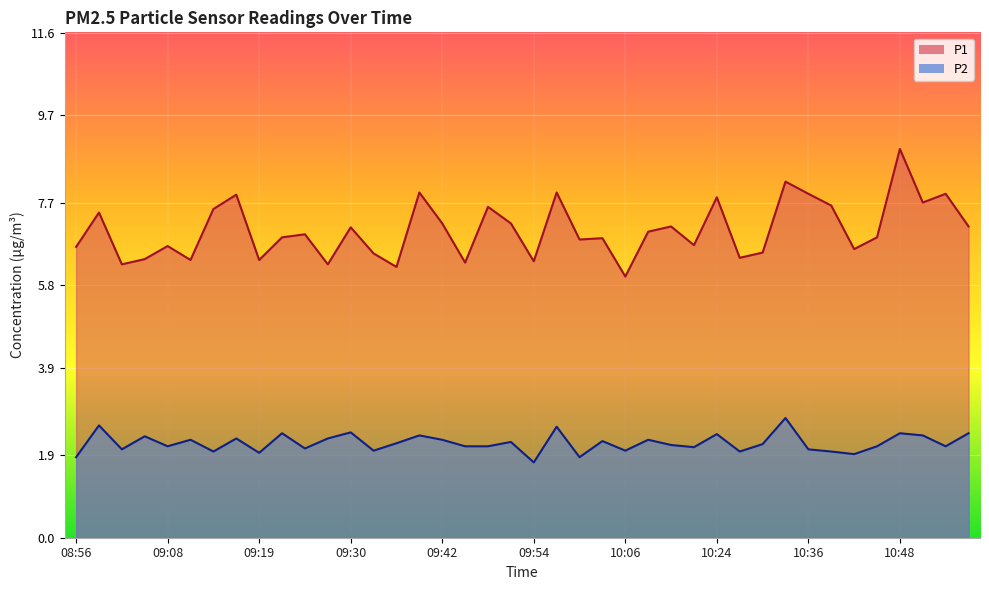

List the series in order of their overall mean, lowest first.

P2, P1